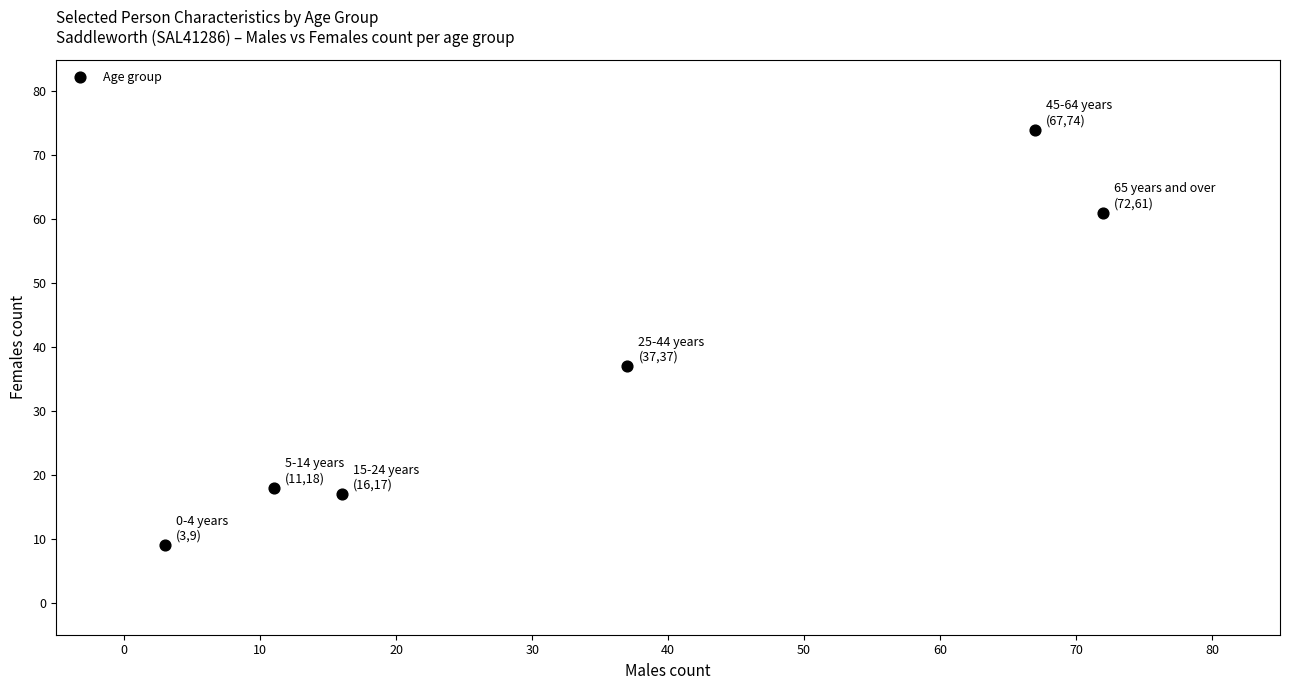

What Y value in the scatter plot is closest to 41?

37